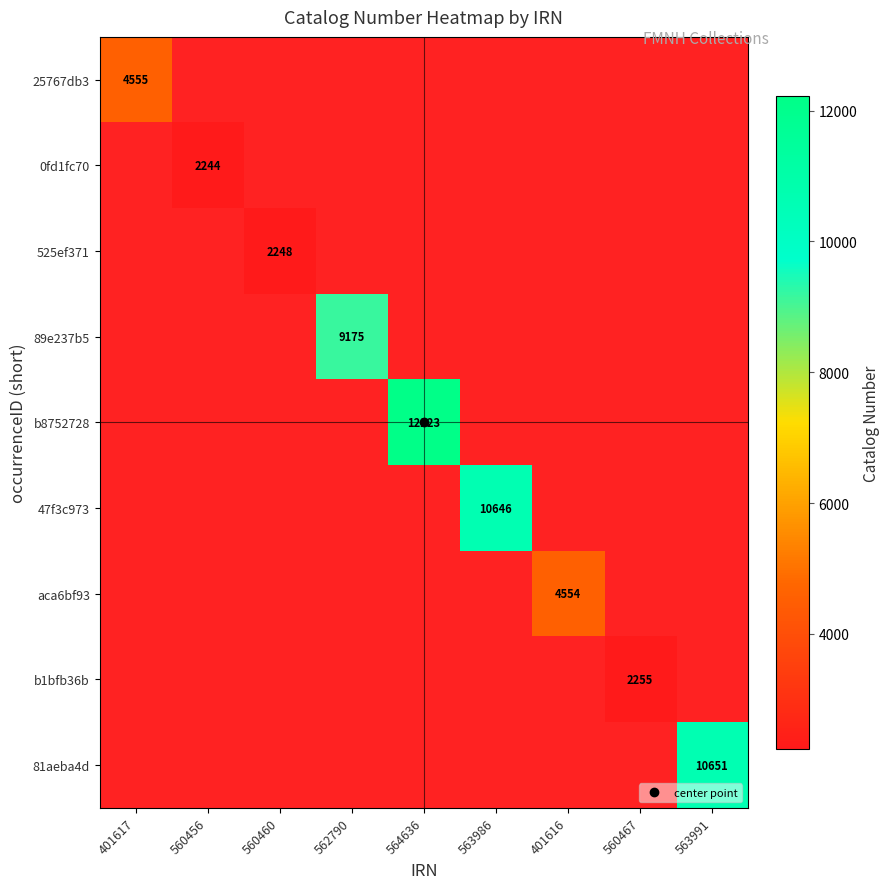

The b1bfb36b series shows 2255.0 at 560467. True or false?

True